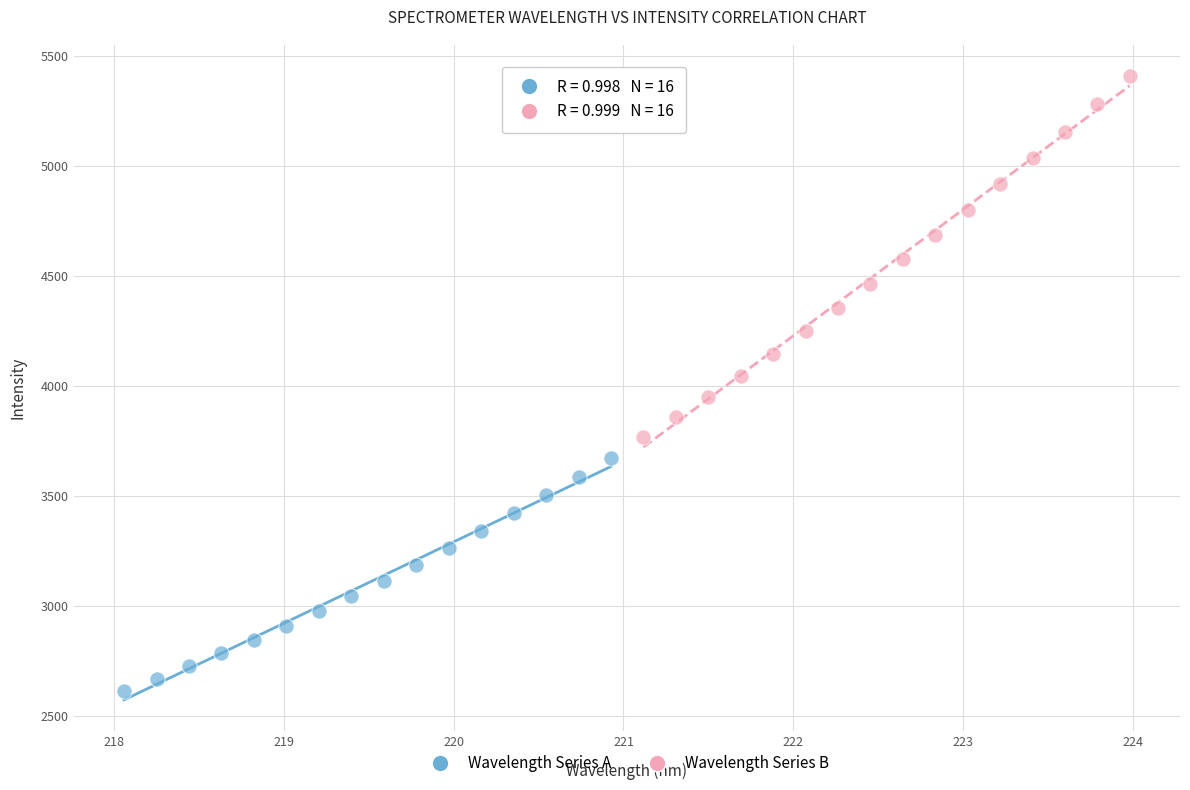

Which series has the largest Y range (max minus min)?

Wavelength Series B